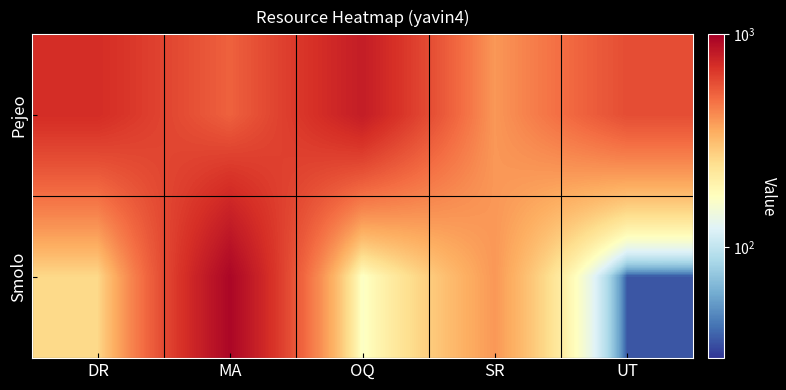

Which has a higher value, MA or DR?

DR